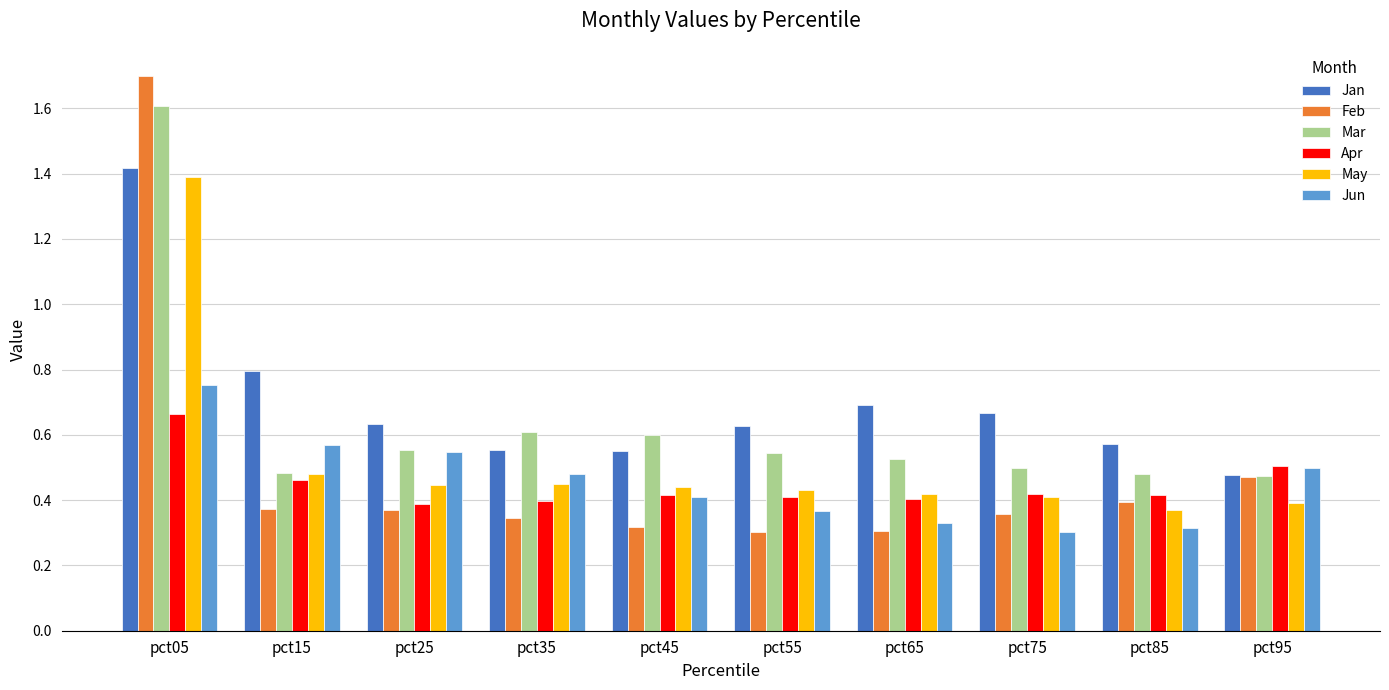

At how many categories does at least one series exceed 1?

1